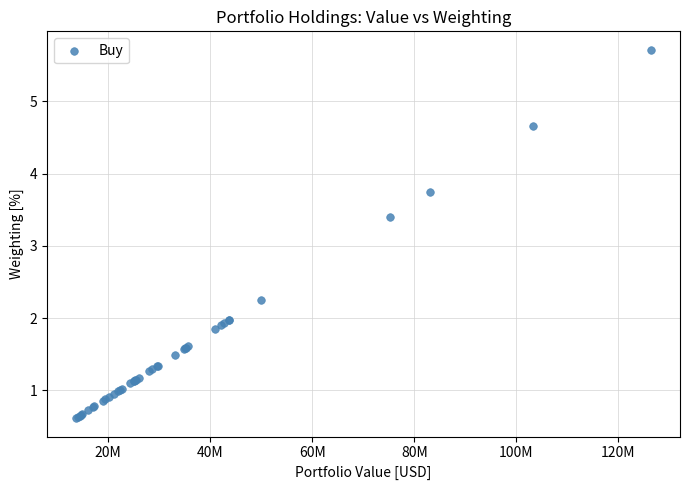

What Y value in the scatter plot is closest to 3?

3.4